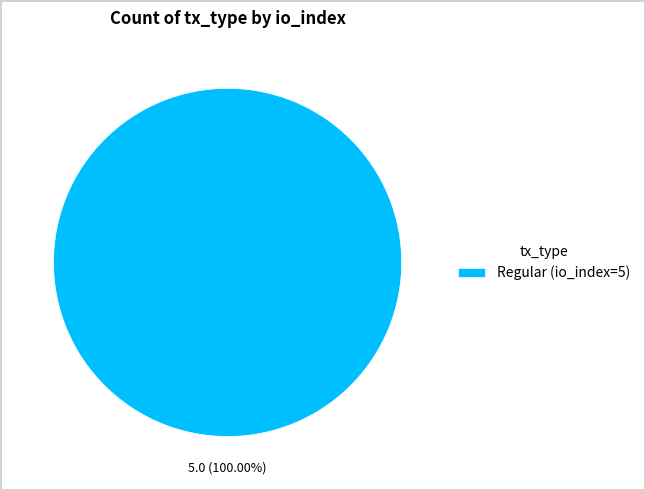

Which slice represents more than half of the pie?

Regular (io_index=5)